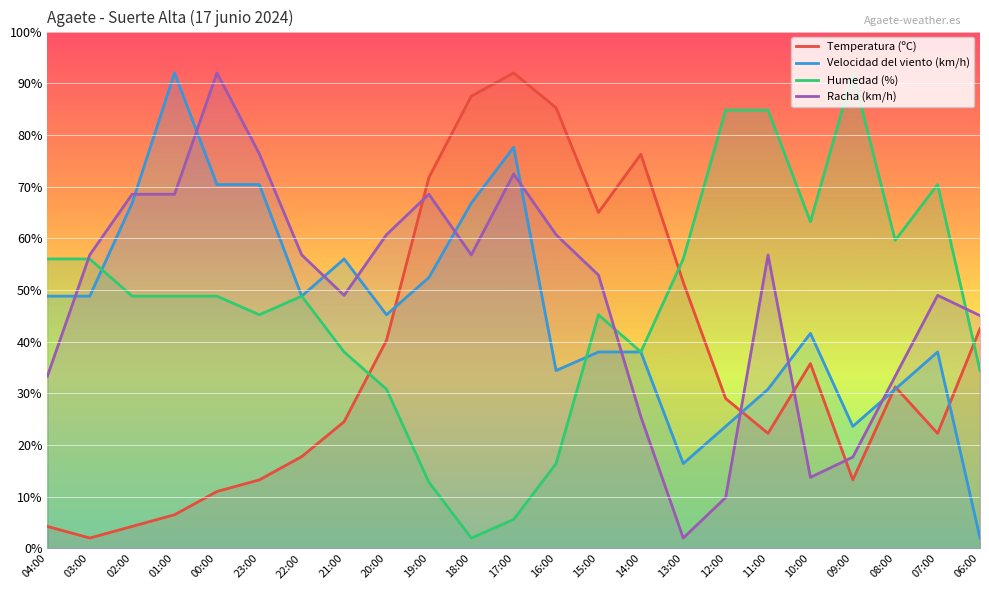

Between 13:00 and 00:00, which is larger?

13:00